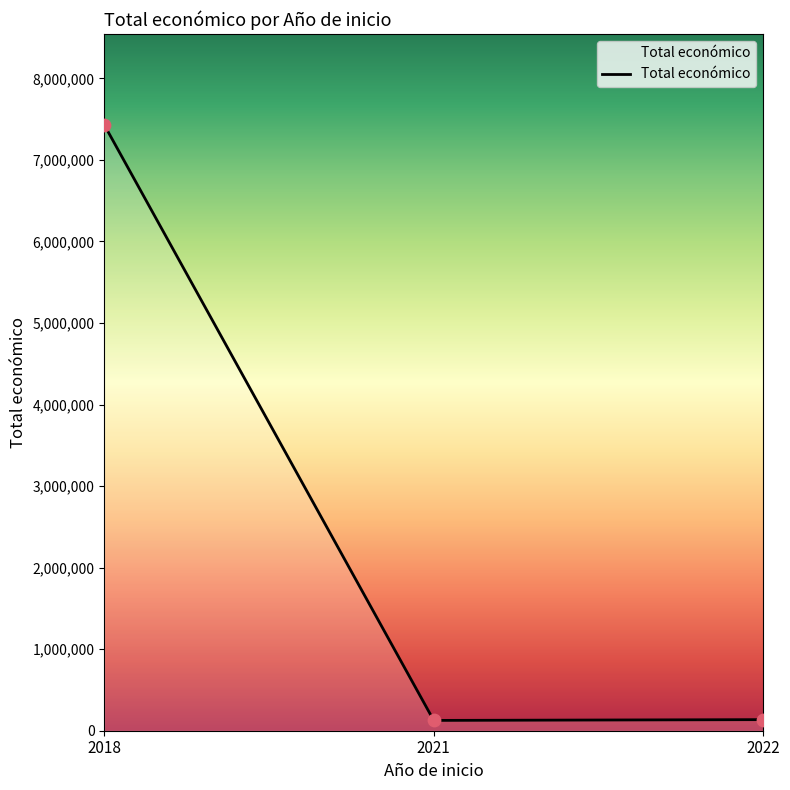

What is the difference between the maximum and second lowest values?

7293990.6